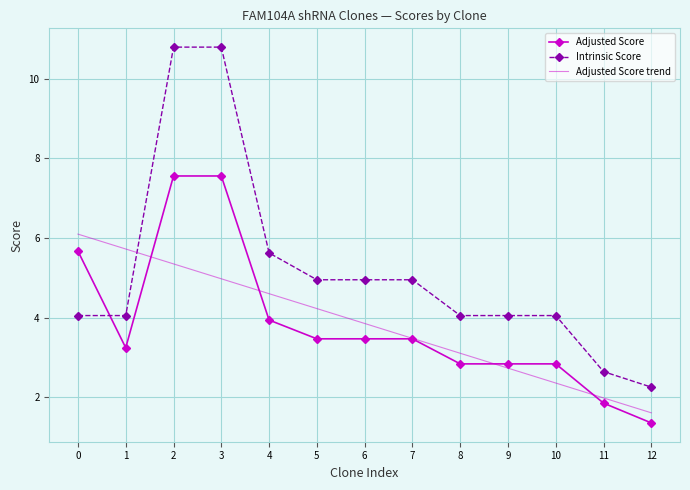

The Intrinsic Score series shows 4.0 at 0. True or false?

True